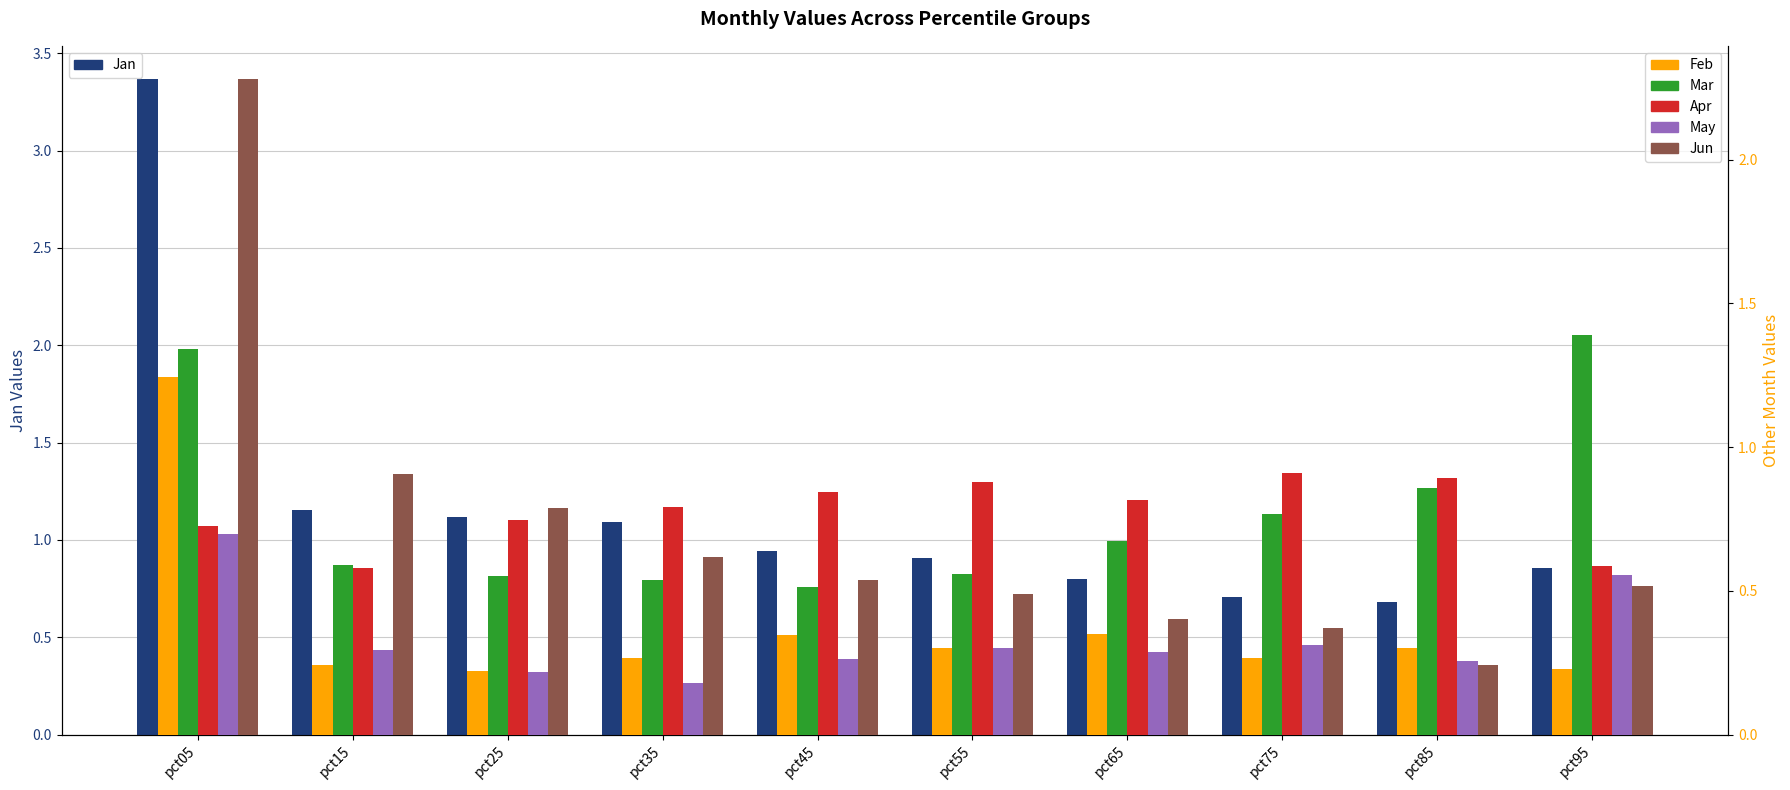

What is the value of the Mar bar at the 6th from the left?

0.6